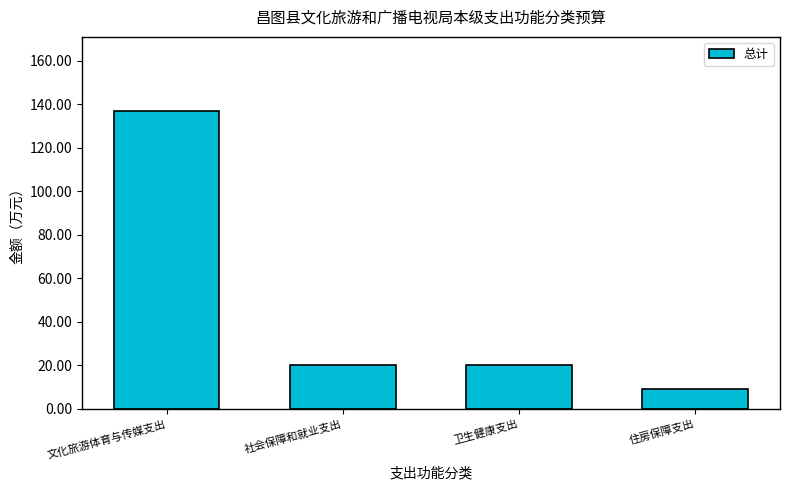

The chart shows a value of 136.8 at 文化旅游体育与传媒支出. True or false?

True